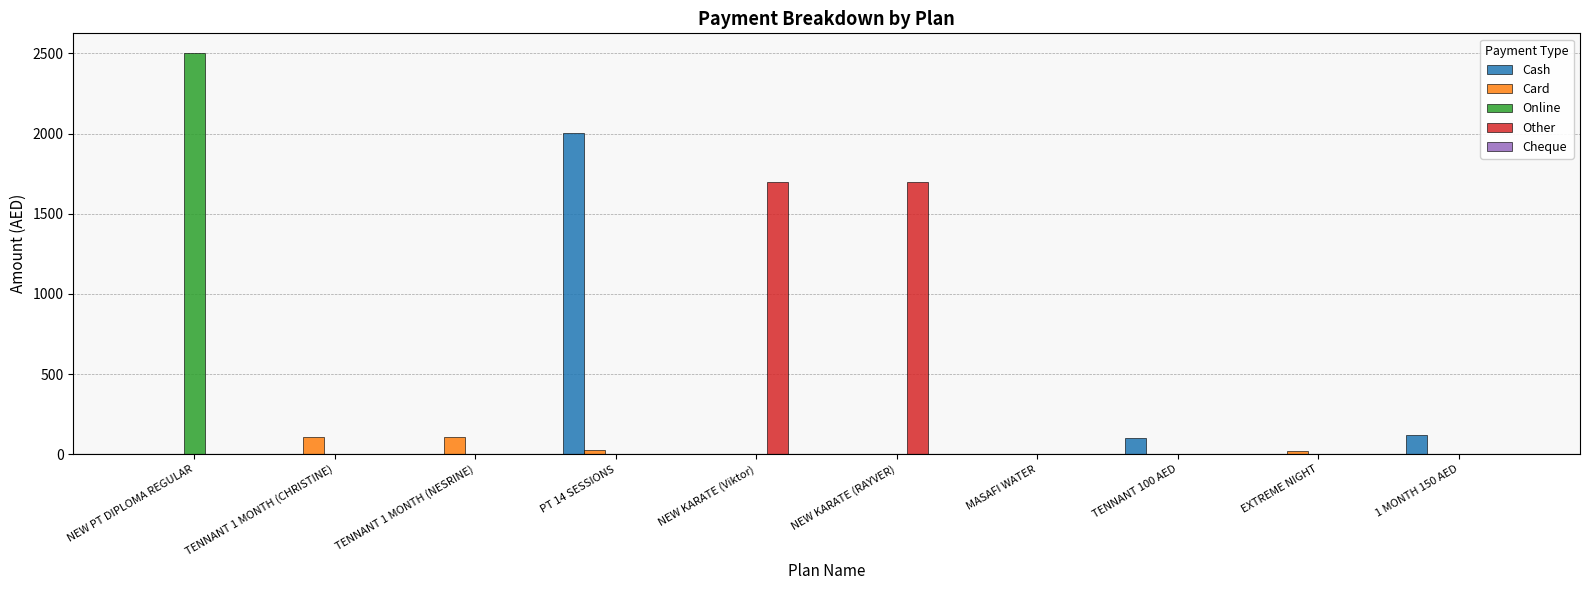

Which category has the highest value across all series?

NEW PT DIPLOMA REGULAR